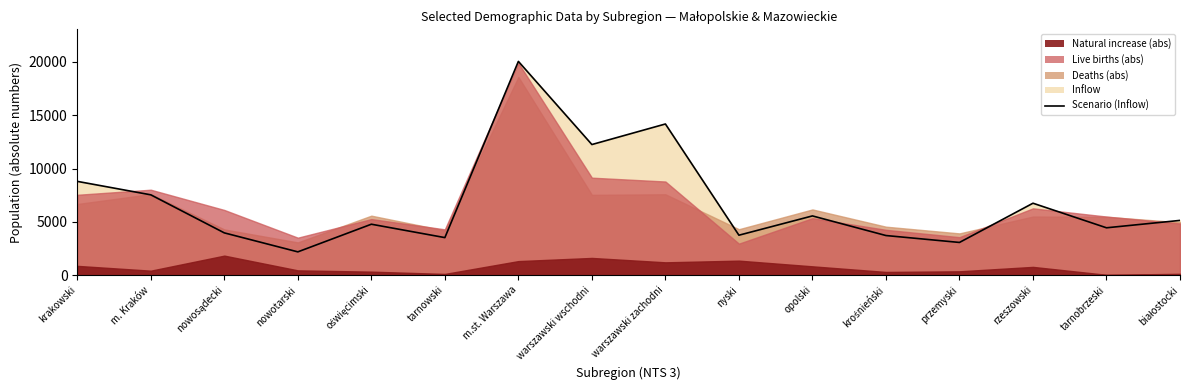

What is the change in value from nowotarski to nyski?

+1564